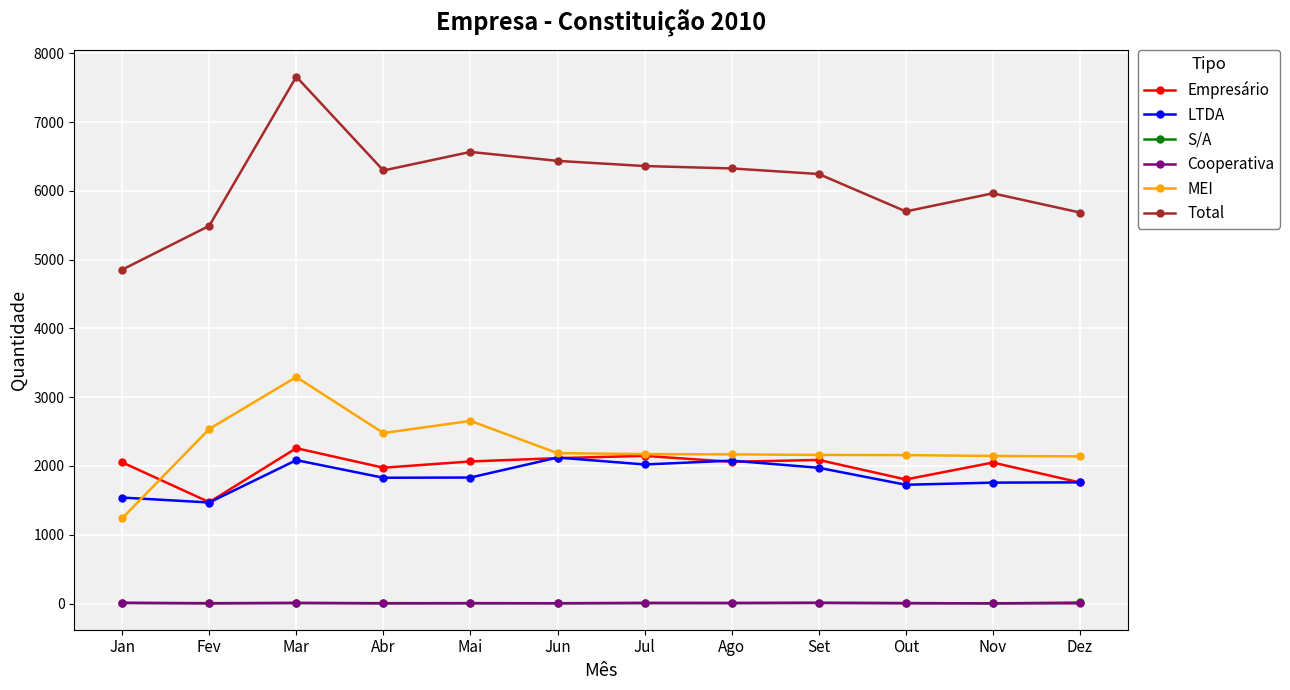

True or false: Total and LTDA intersect in this chart.

False